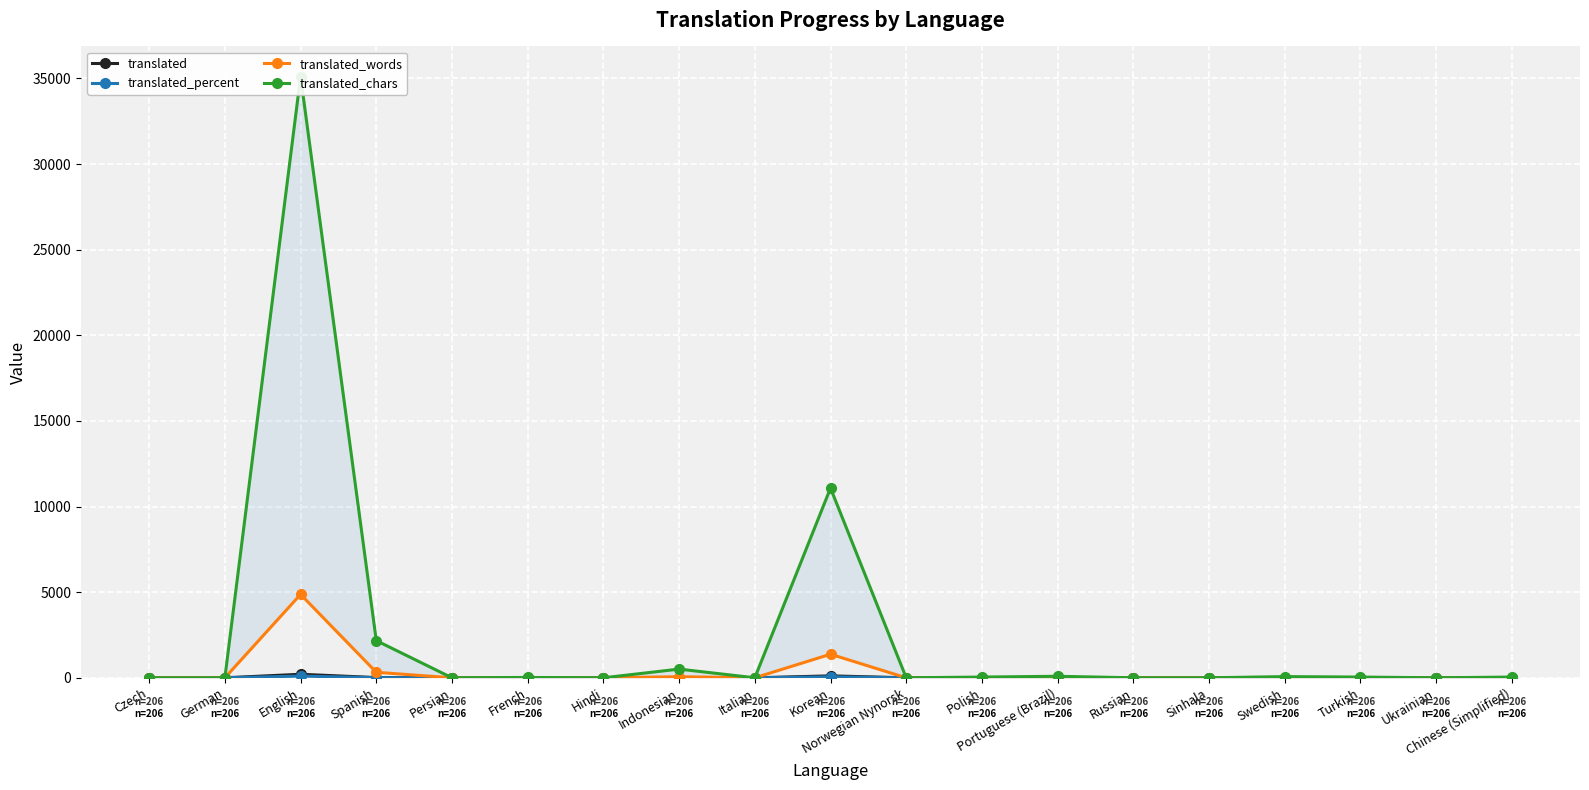

What is the greatest value displayed?

35110.0